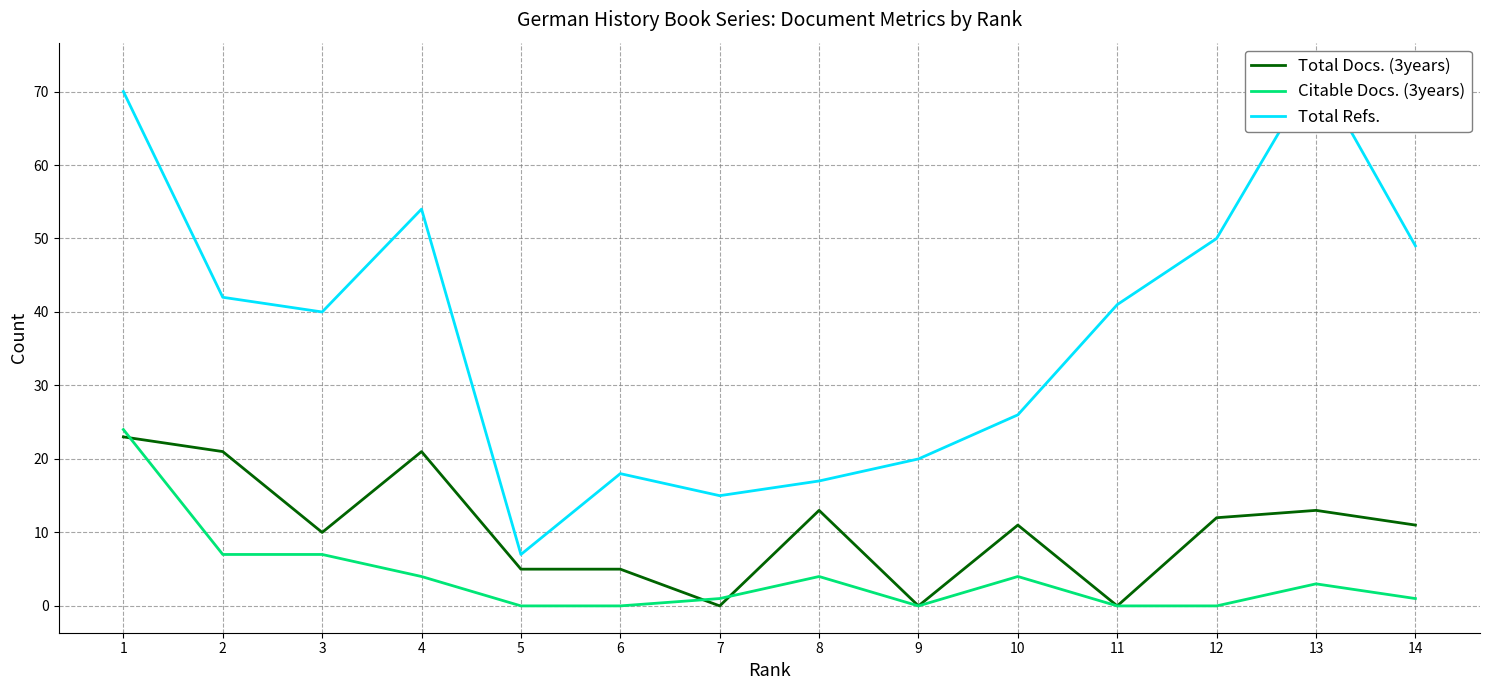

How many values in the Total Docs. (3years) series exceed 11?

6